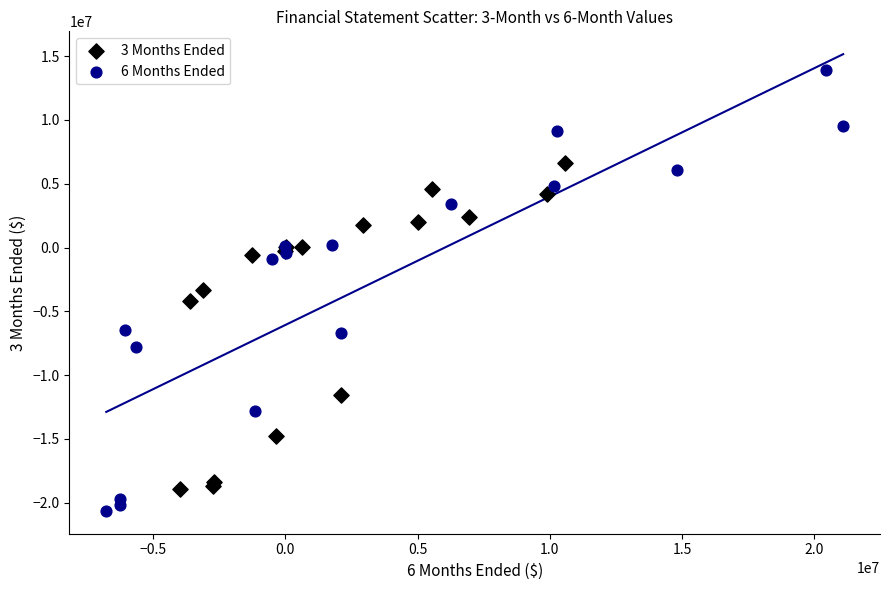

What are all the series names shown in the legend?

3 Months Ended, 6 Months Ended